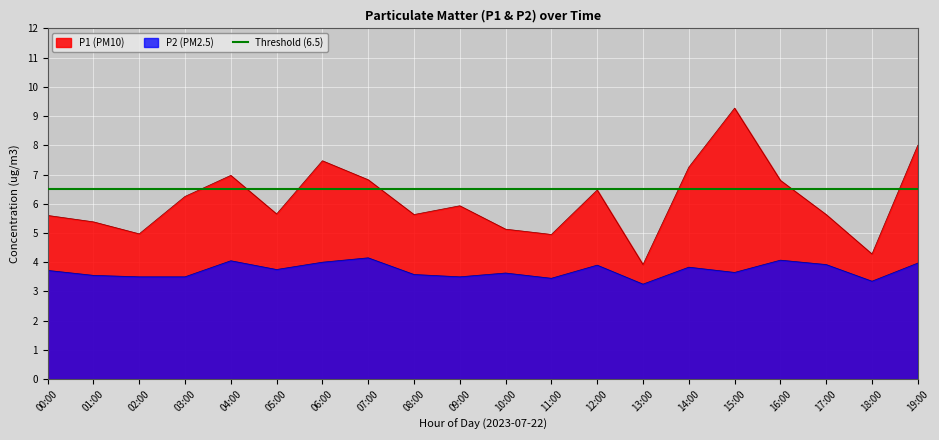

True or false: P1 (PM10) and P2 (PM2.5) intersect in this chart.

False